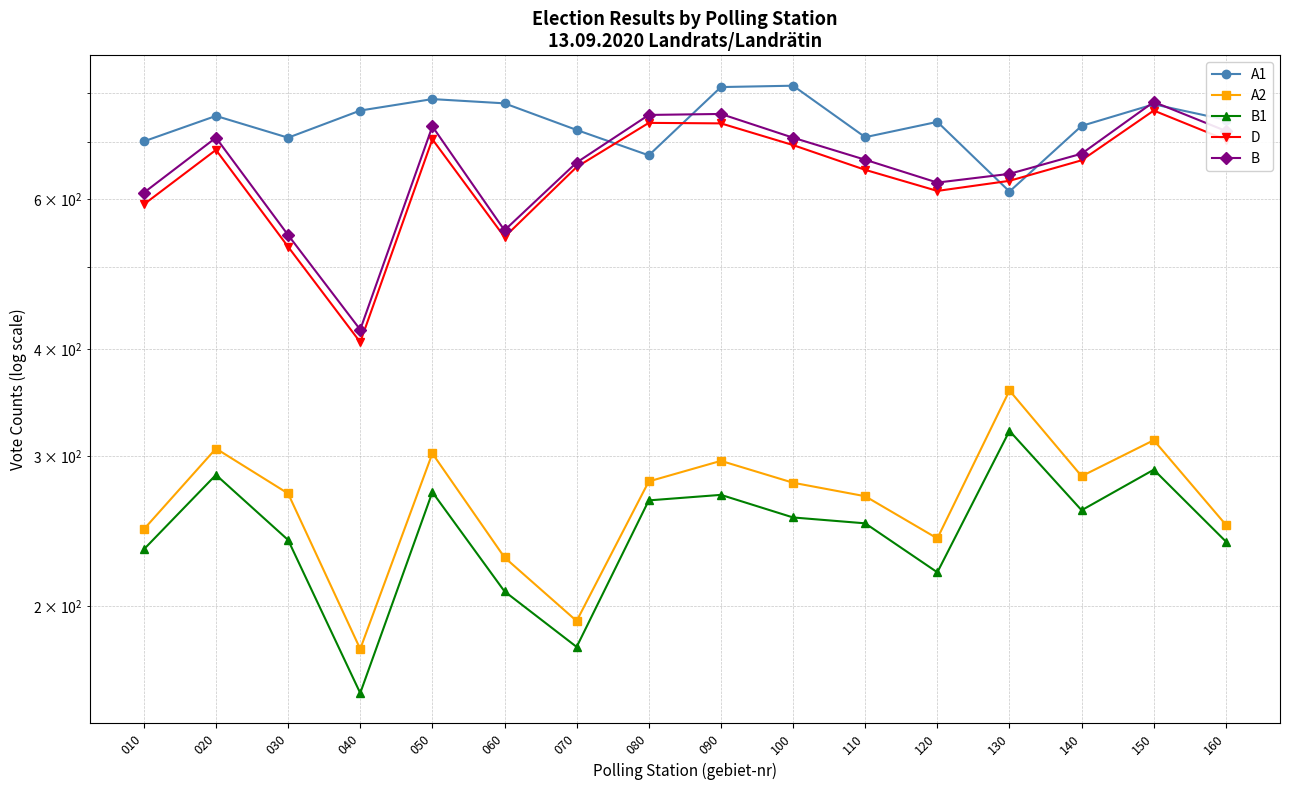

What is the difference between the maximum and second lowest values in the A1 series?

140